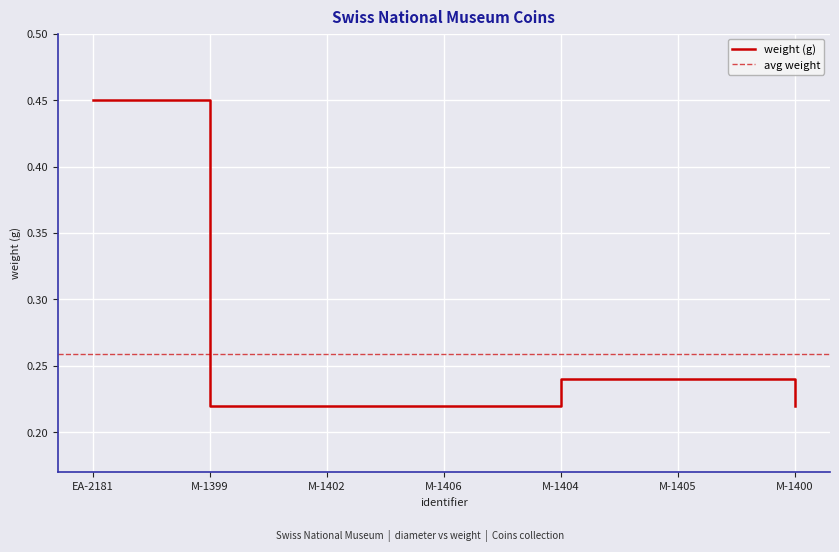

What is the smallest value displayed?

0.2